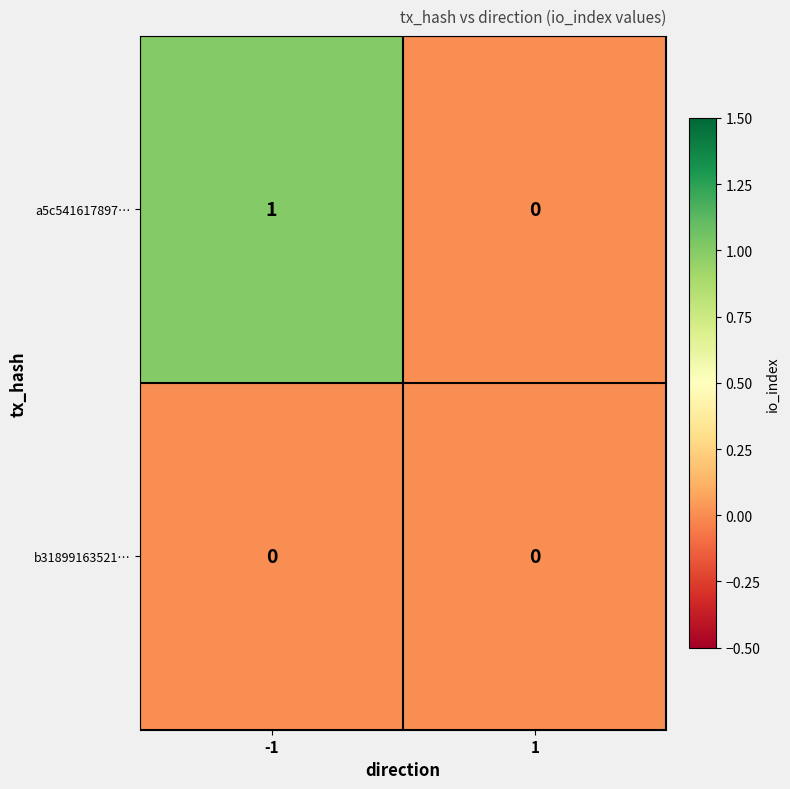

List the labels in order of a5c541617897… value, largest first.

-1, 1